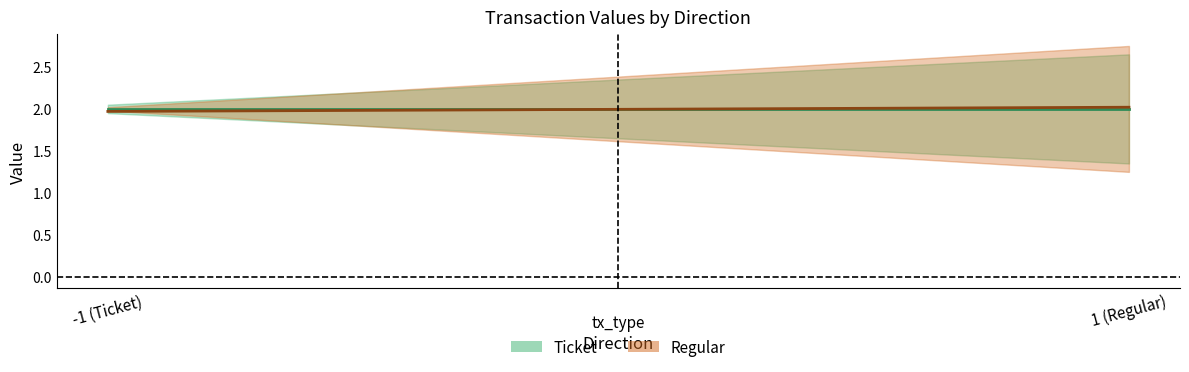

The value series shows 3.4 at 1. True or false?

False